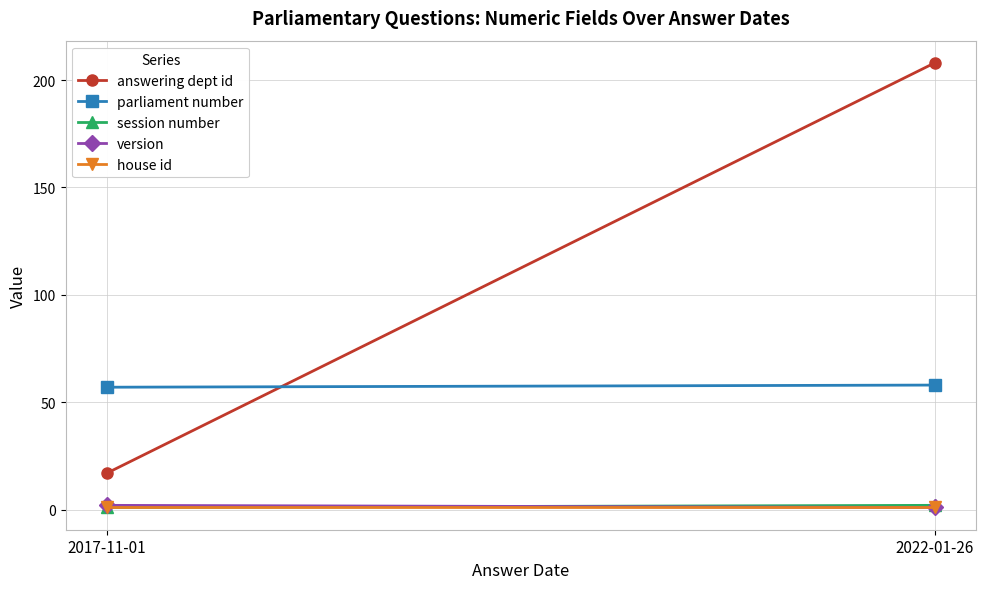

What are all the series names shown in the legend?

answering dept id, parliament number, session number, version, house id